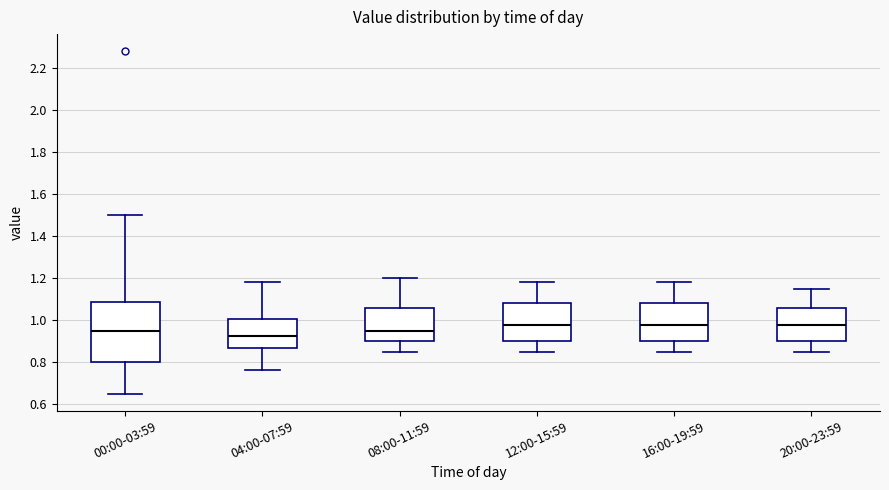

Comparing the boxes themselves (not the whiskers), which one is the tallest?

00:00-03:59